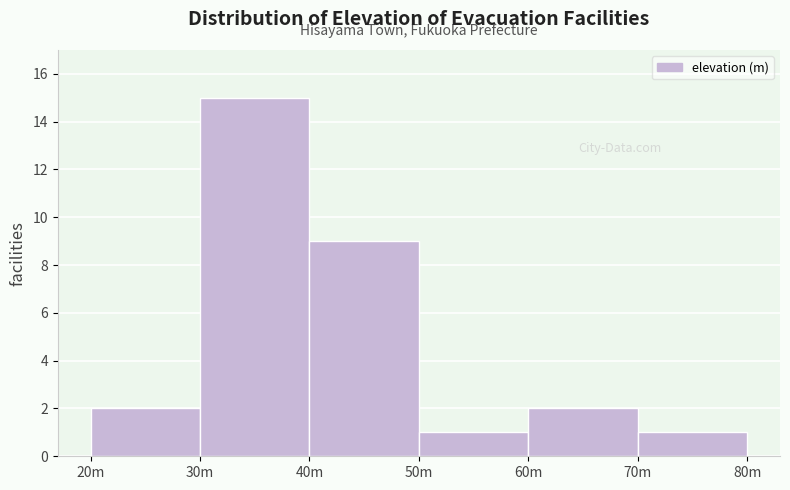

Reading right to left, extract all data points from this chart.

70m=1	60m=2	50m=1	40m=9	30m=15	20m=2